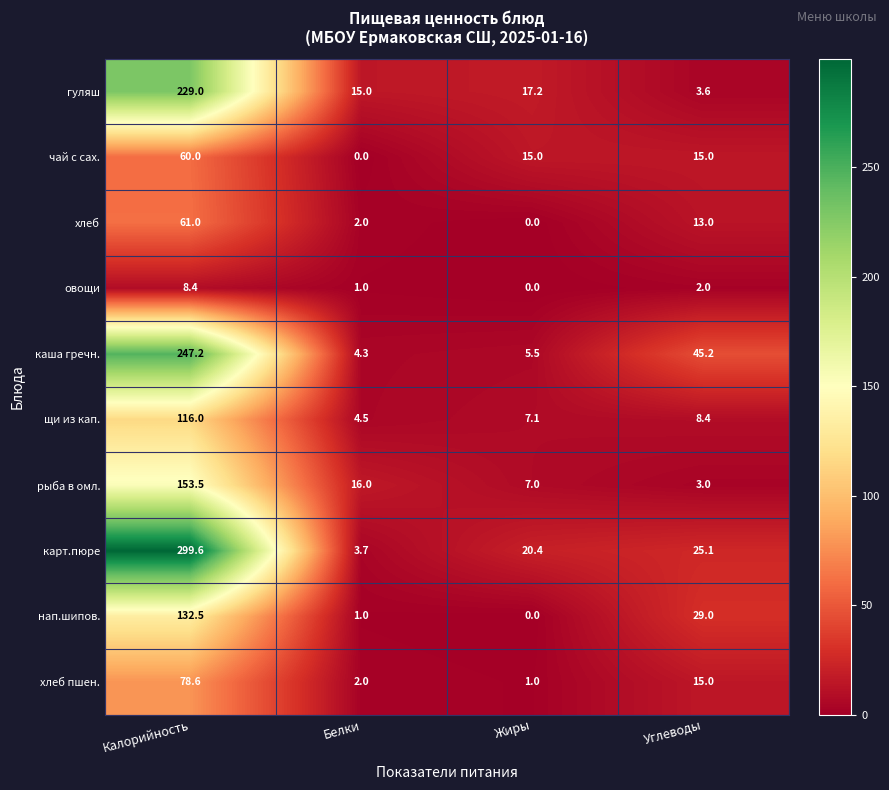

Is it true that гуляш equals 9.5 at Белки?

False